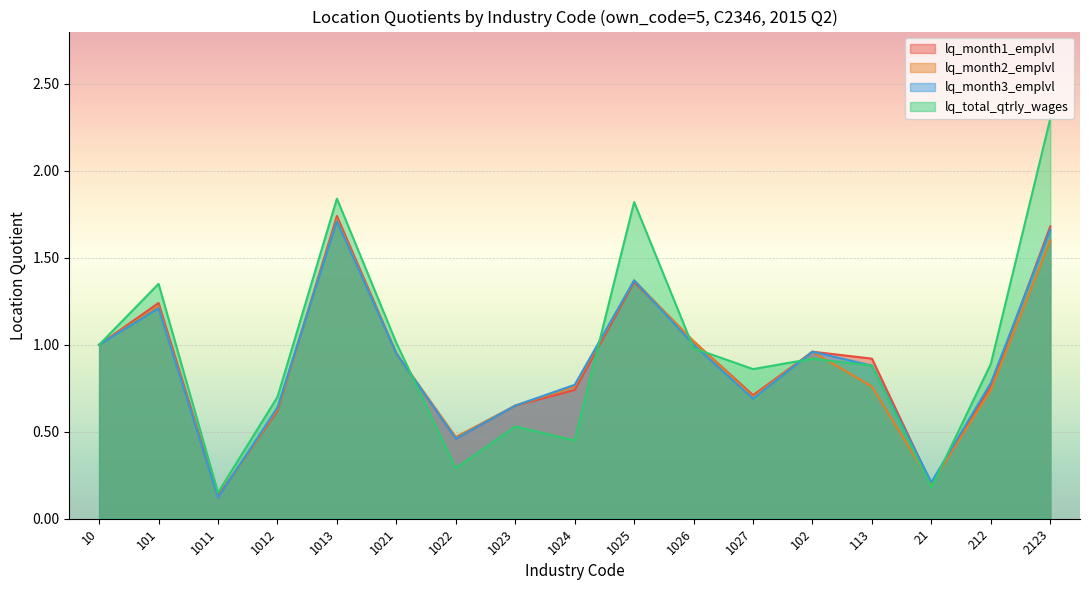

Is it true that lq_month3_emplvl equals 0.2 at 21?

True